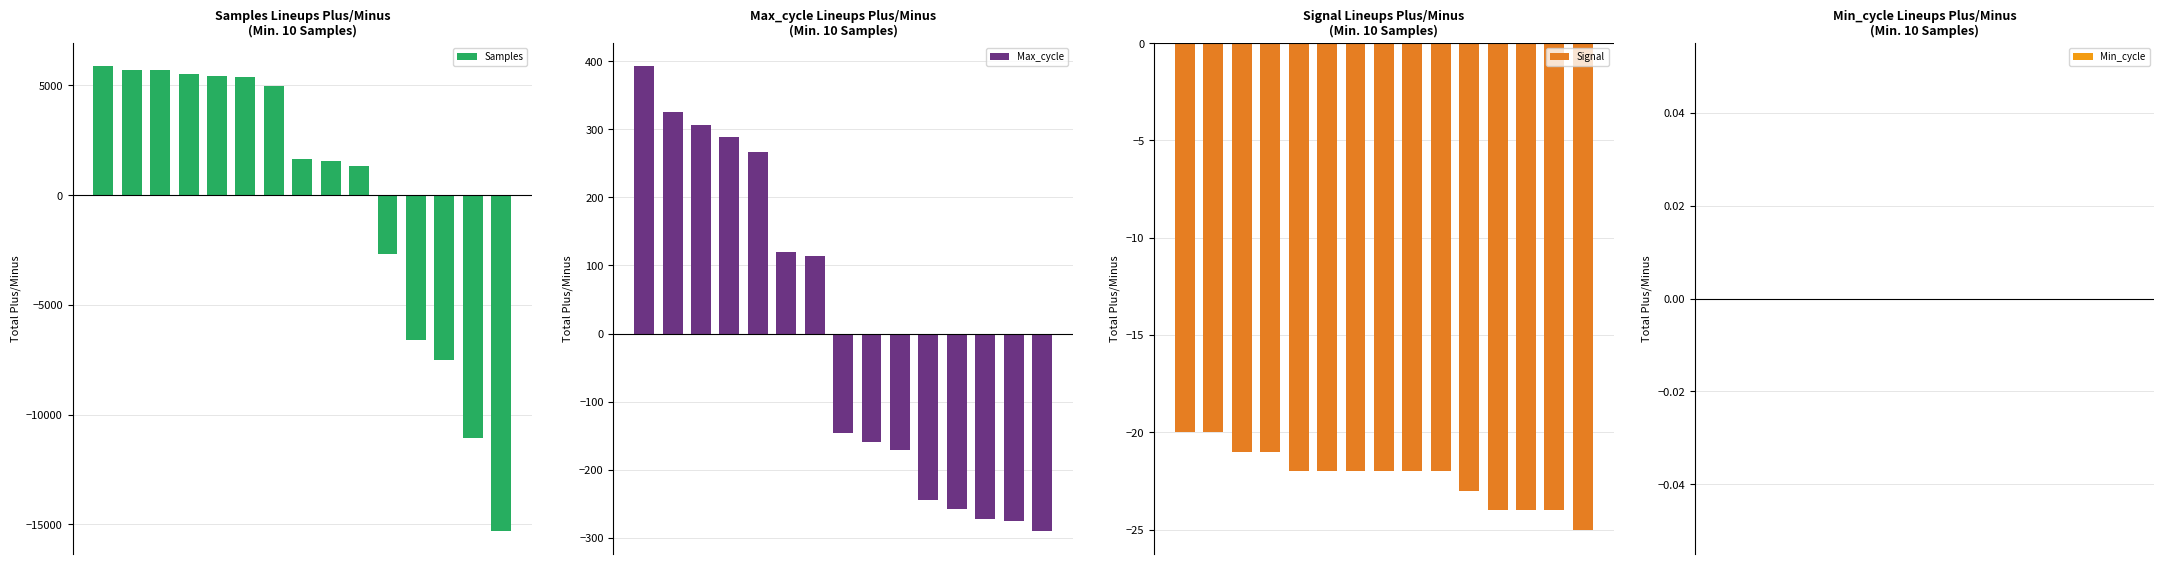

Which series has the largest total across all categories?

Max_cycle